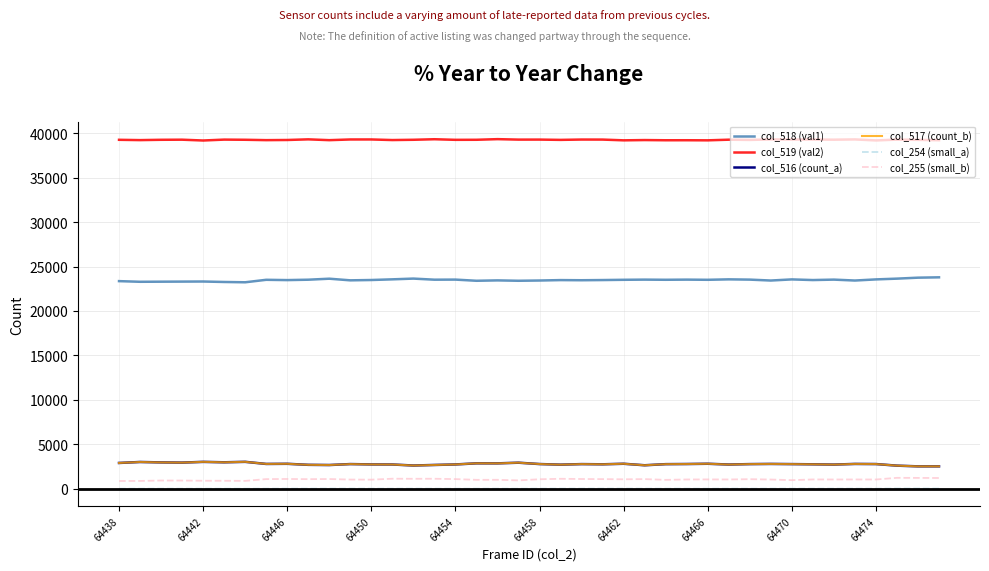

What is the maximum value shown in the chart?

39340